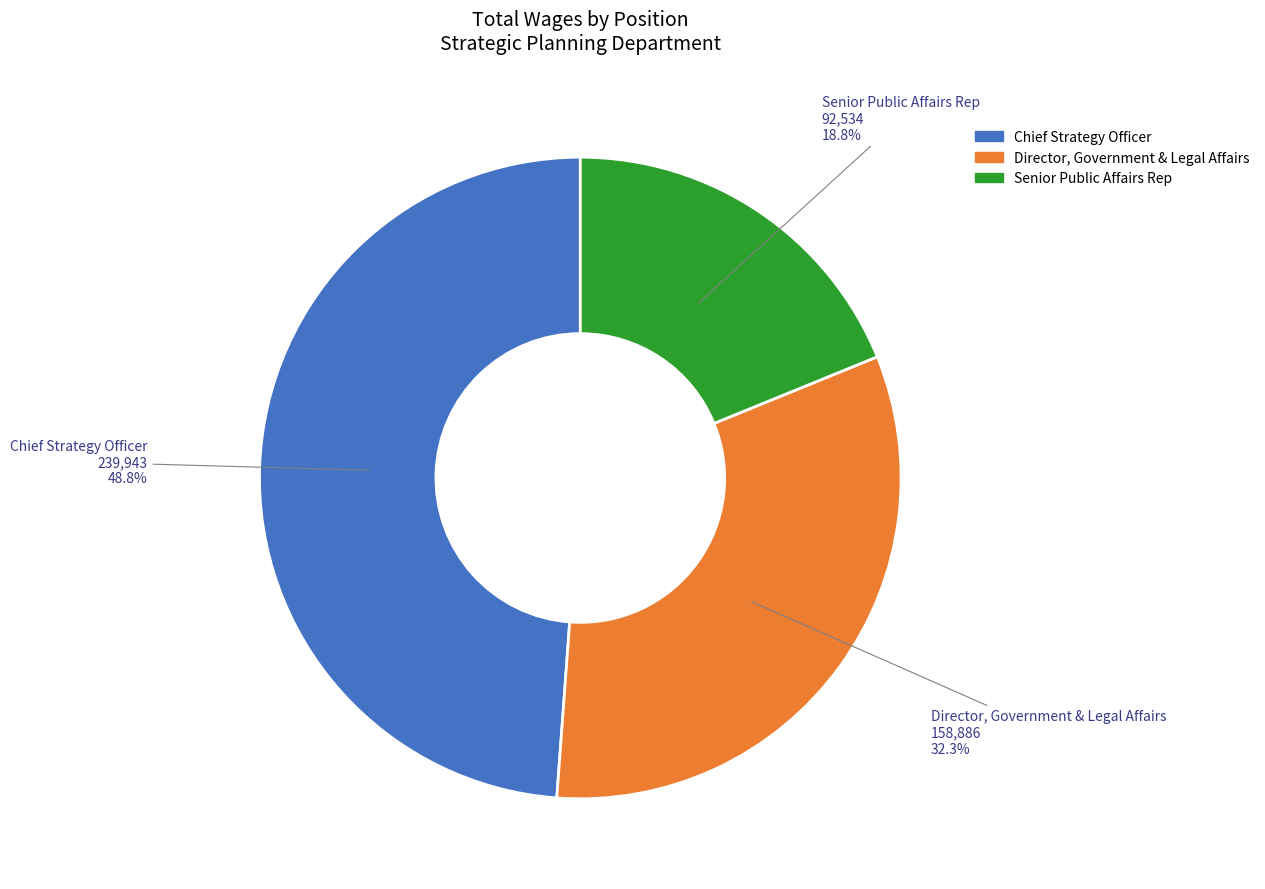

To the nearest percent, what portion does Director, Government & Legal Affairs represent?

32%